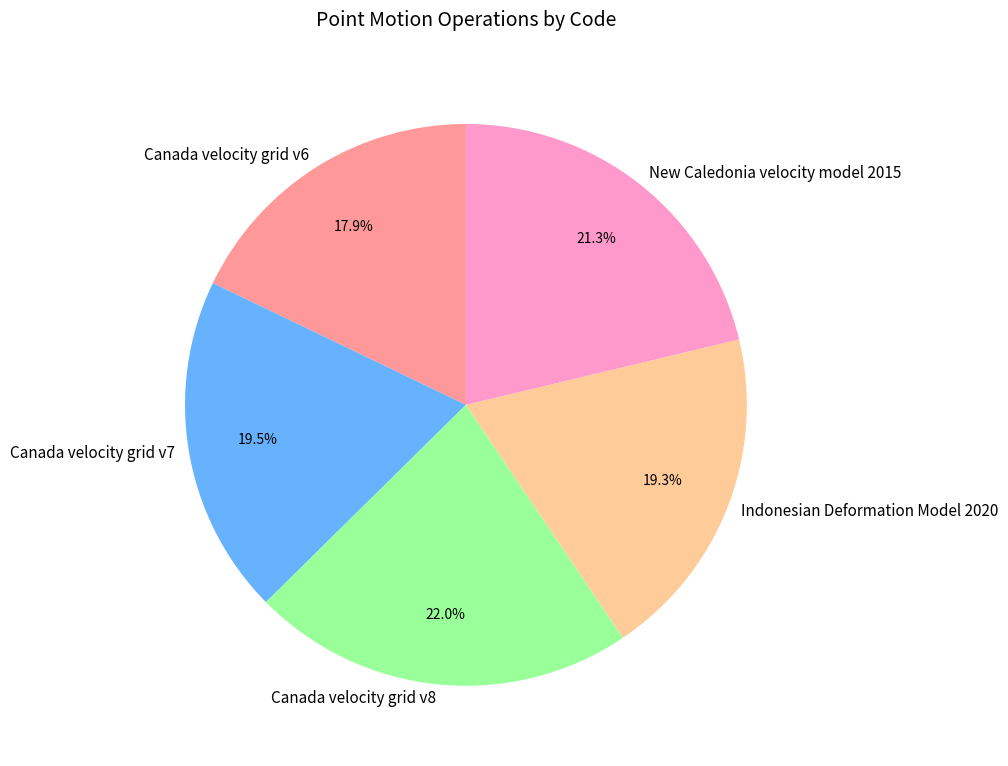

Is it true that New Caledonia velocity model 2015 is 28% of the pie?

False